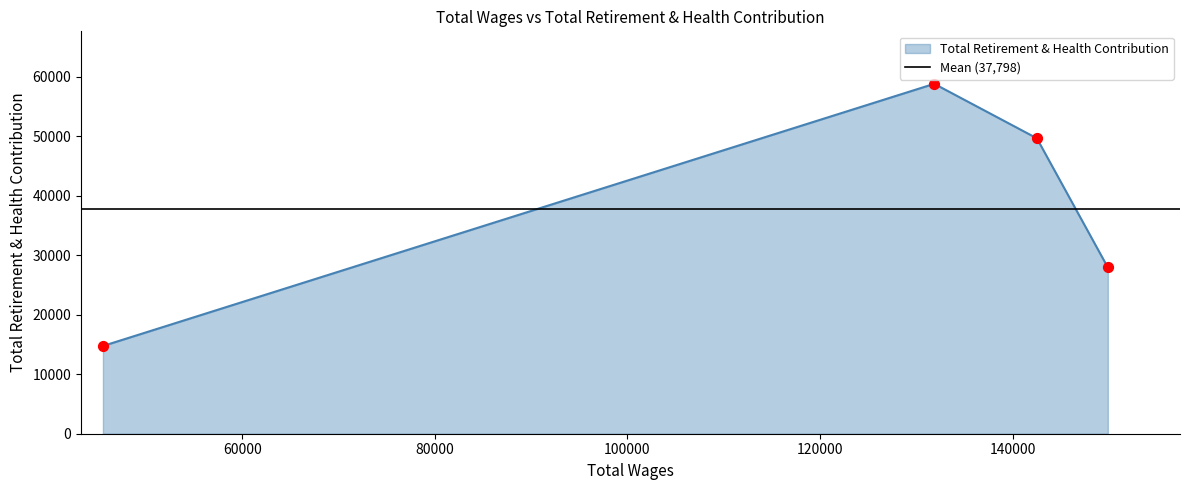

In Total Retirement & Health Contribution, how many points are higher than both neighbors (excluding endpoints)?

1